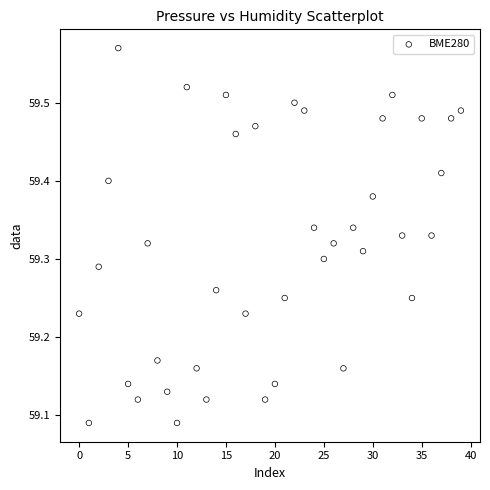

What is the range of Y values (max minus min)?

0.5